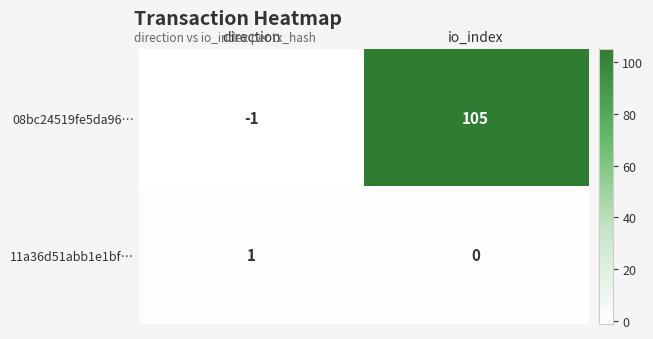

Reading left to right, transcribe all the data shown in this chart.

08bc24519fe5da96…: -1	105
11a36d51abb1e1bf…: 1	0